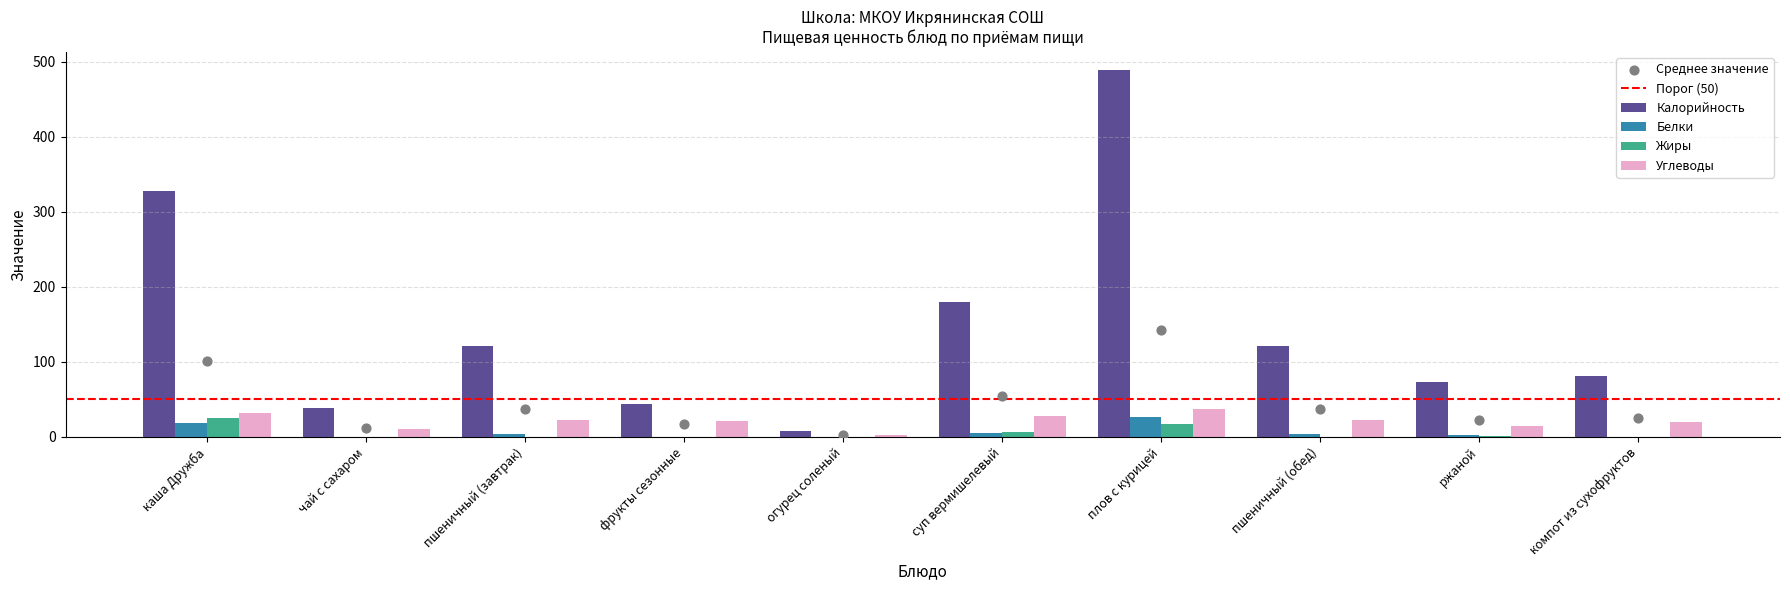

Which series reaches the maximum Y coordinate?

Калорийность